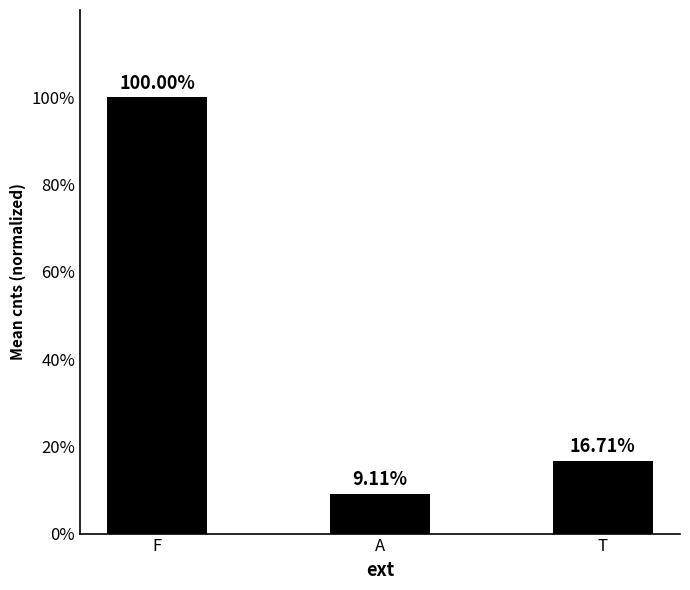

The value at A is 0.1. True or false?

True